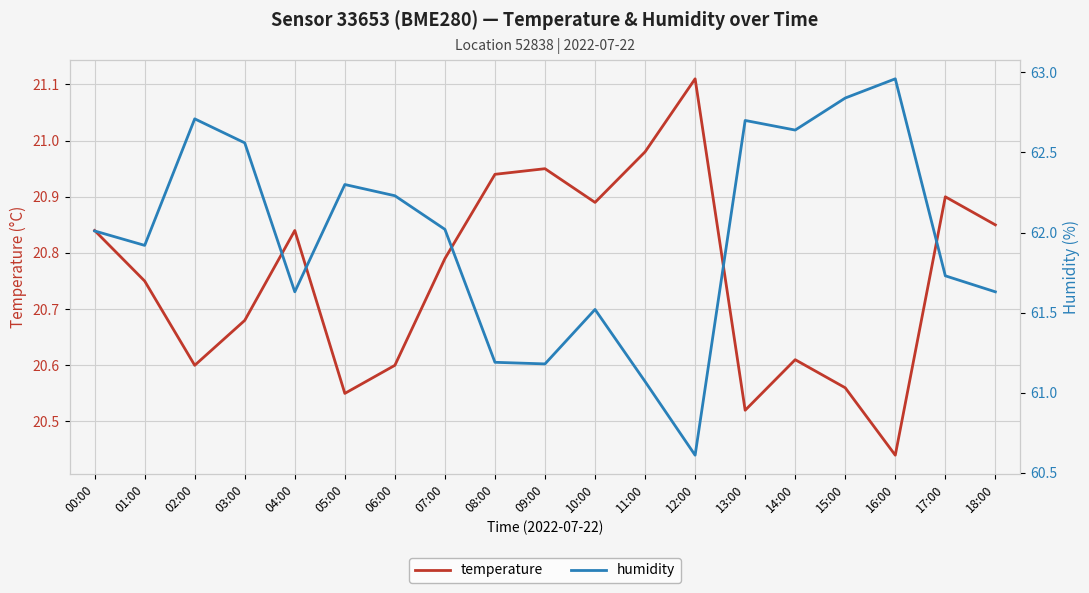

How many data points in humidity are less than 62?

9